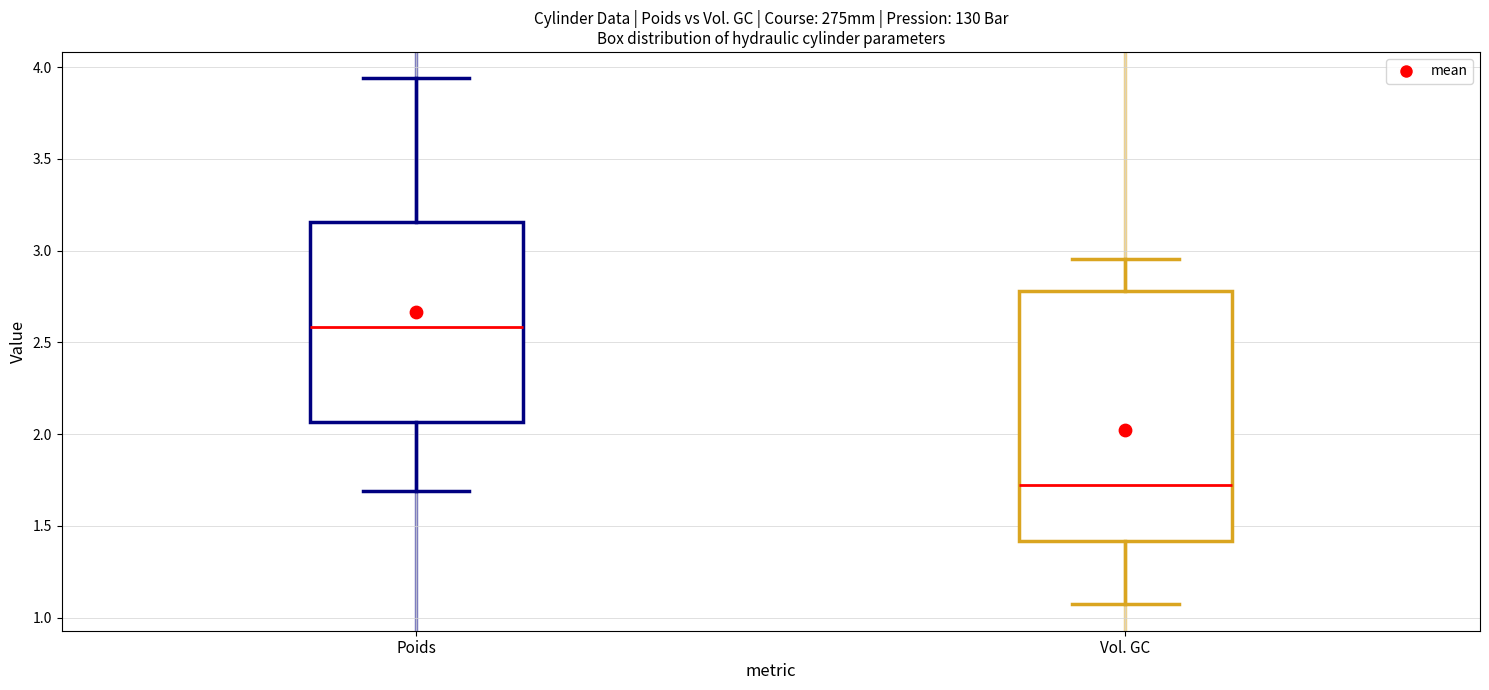

Reading left to right, transcribe this box plot: for each box, give where its median line is, the range the box spans, and where its two whiskers end, as read against the y-axis. The values are not printed on the chart, so give them approximately, as read against the axis.

Poids: median 2.60, box 2.05 to 3.15, whiskers 1.70 to 3.95
Vol. GC: median 1.70, box 1.40 to 2.80, whiskers 1.05 to 2.95